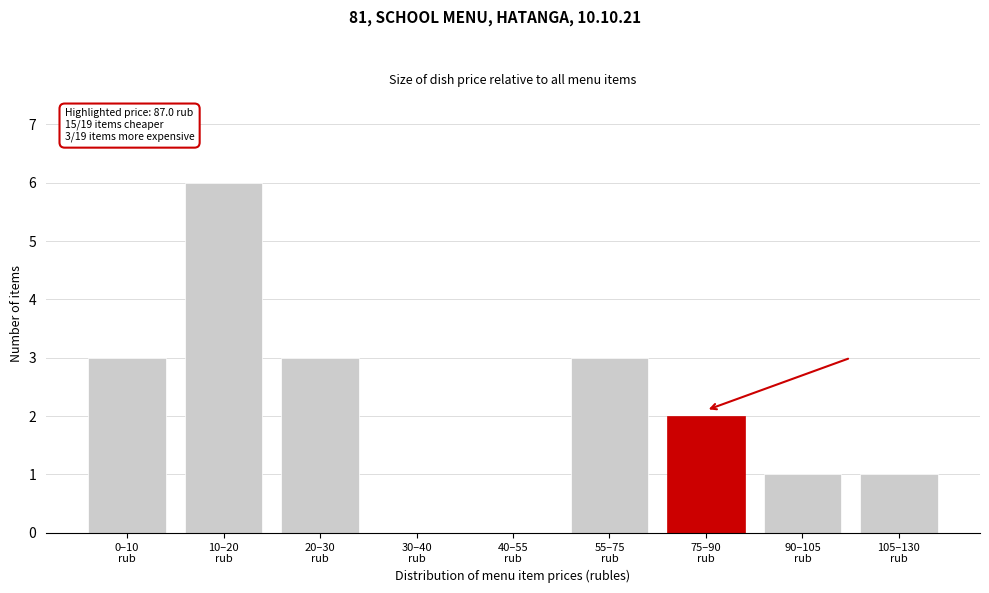

What is the greatest value displayed?

6